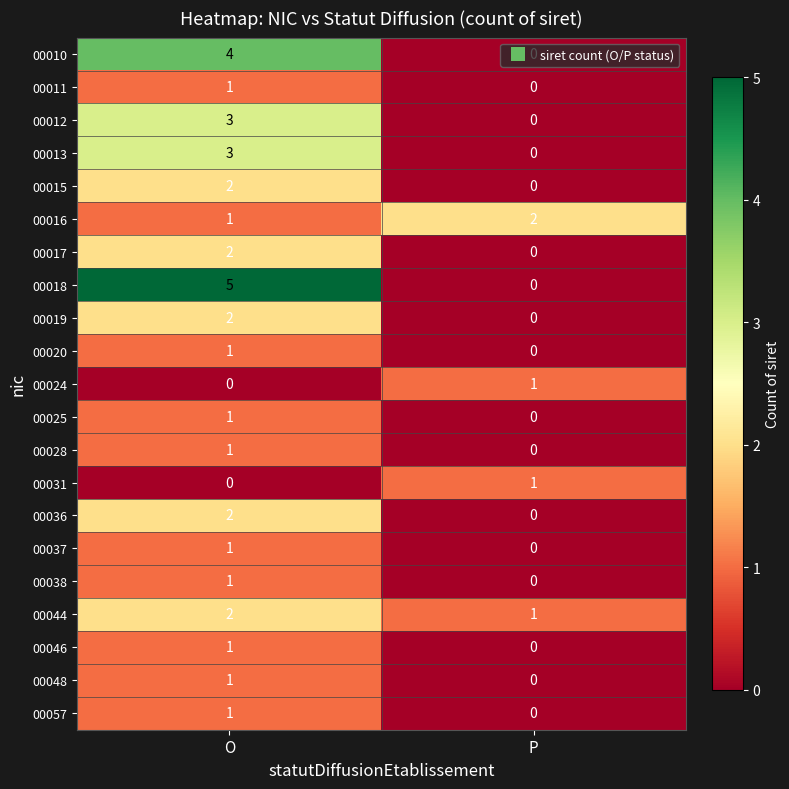

Which series changed the most between O and P?

00018